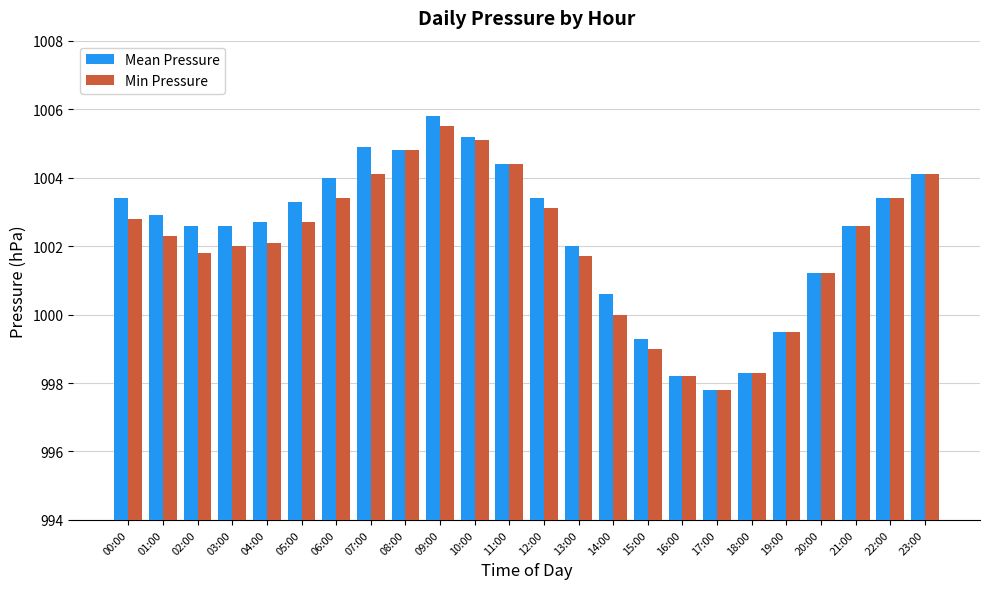

What is the minimum value for Min Pressure?

997.8